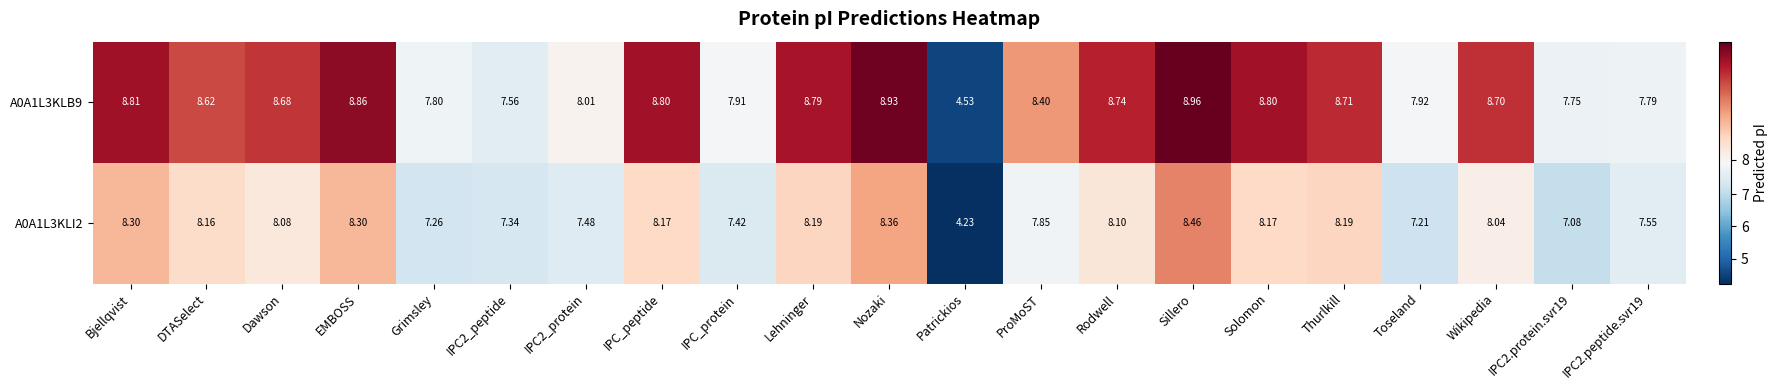

At which label is A0A1L3KLB9 closest to 6?

Patrickios